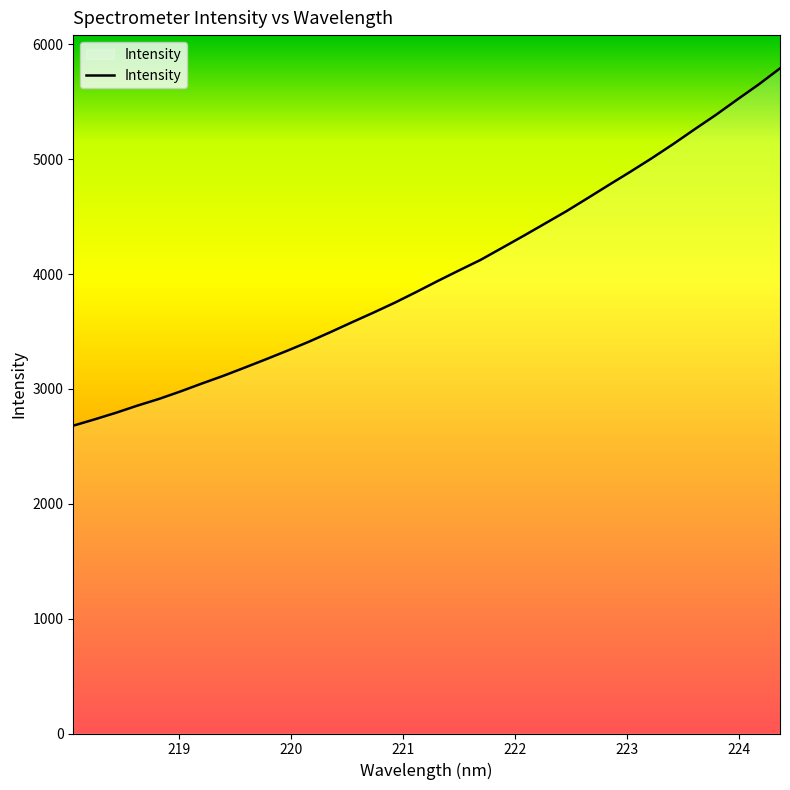

What is the difference between the maximum and minimum values?

3110.9